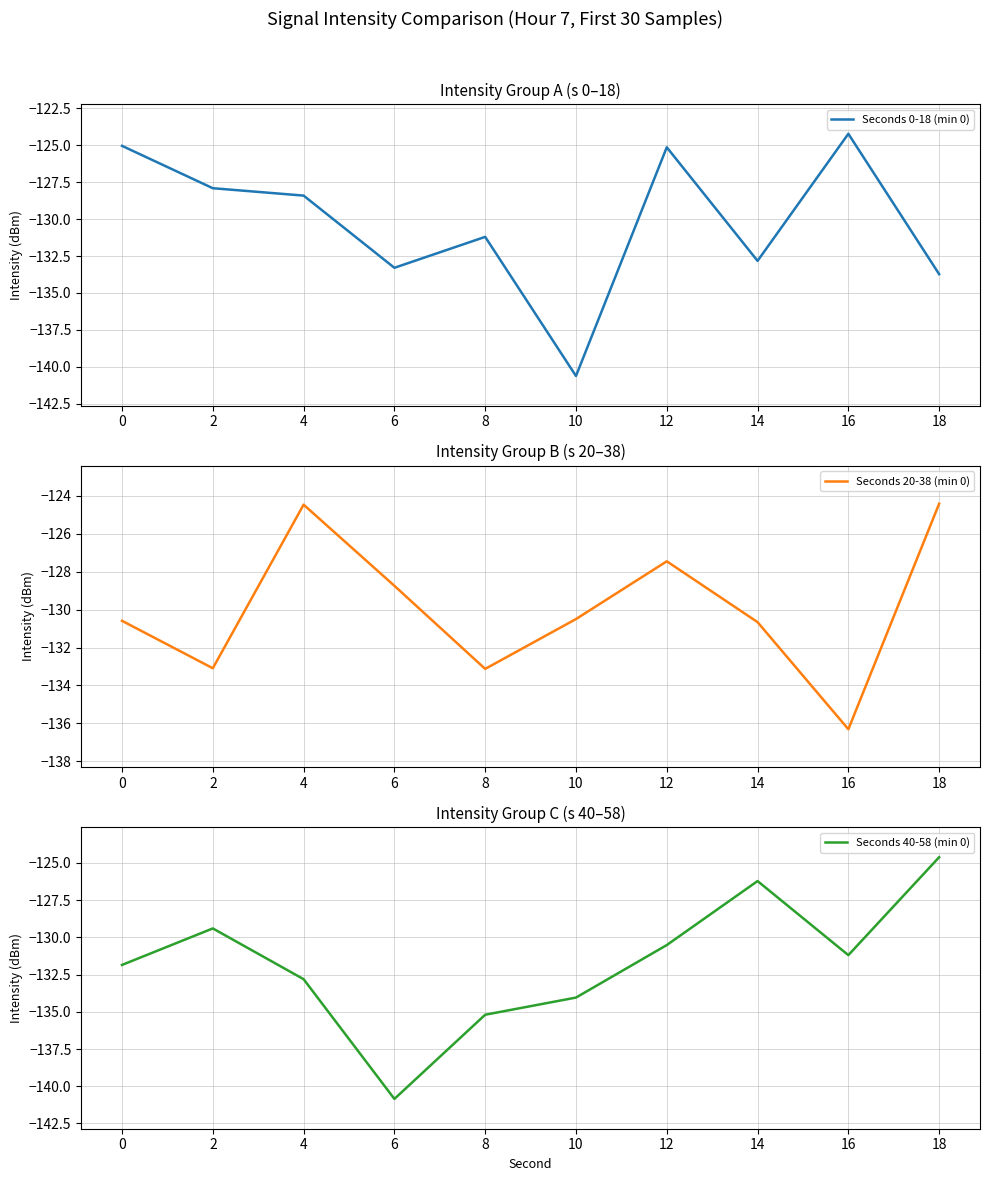

Which label corresponds to the largest value in the chart?

16